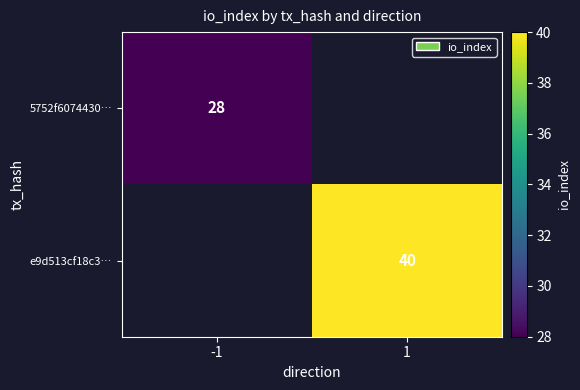

The e9d513cf18c3… series shows 27 at 1. True or false?

False